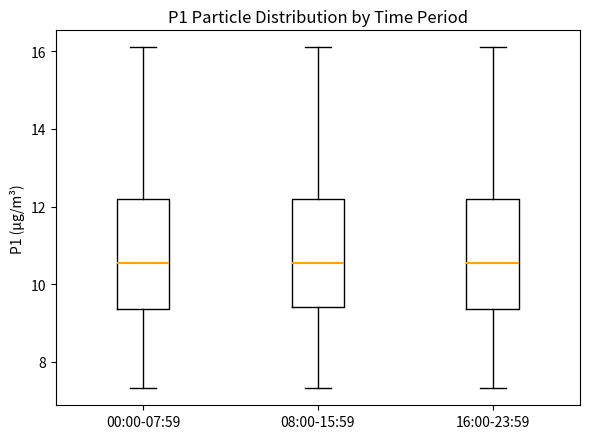

Reading left to right, transcribe this box plot: for each box, give where its median line is, the range the box spans, and where its two whiskers end, as read against the y-axis. The values are not printed on the chart, so give them approximately, as read against the axis.

00:00-07:59: median 10.6, box 9.4 to 12.2, whiskers 7.4 to 16.2
08:00-15:59: median 10.6, box 9.4 to 12.2, whiskers 7.4 to 16.2
16:00-23:59: median 10.6, box 9.4 to 12.2, whiskers 7.4 to 16.2